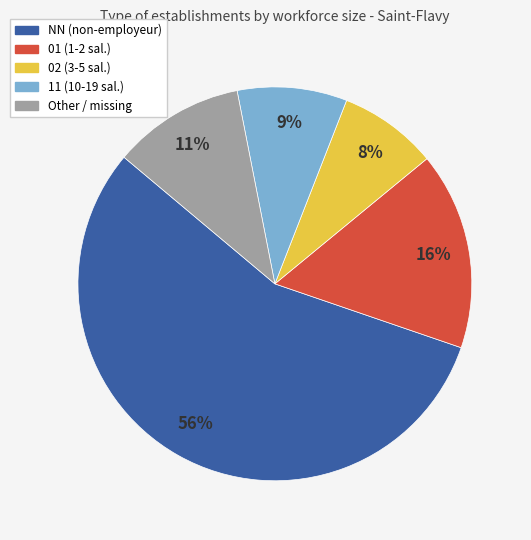

Between 02 and 11, which is larger?

11